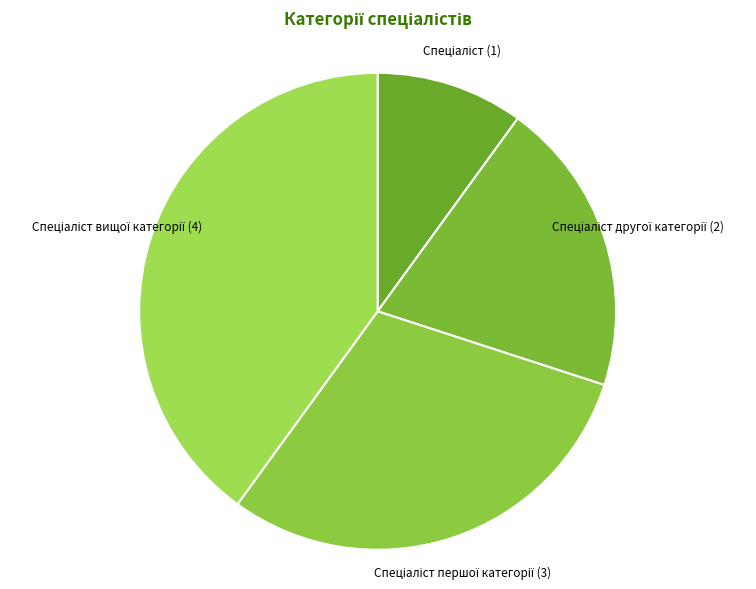

Is there any slice that represents more than half of the pie?

No